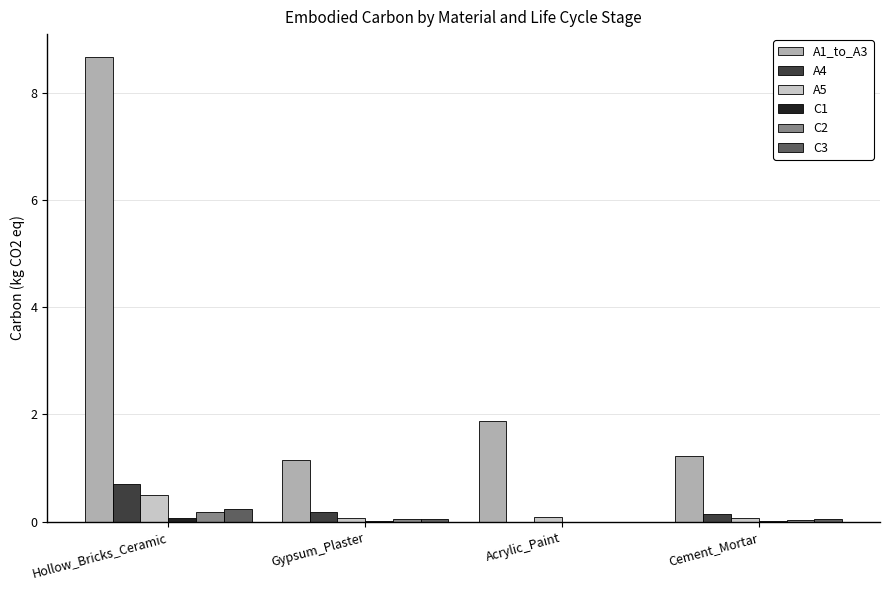

Which category has the highest value across all series?

Hollow_Bricks_Ceramic